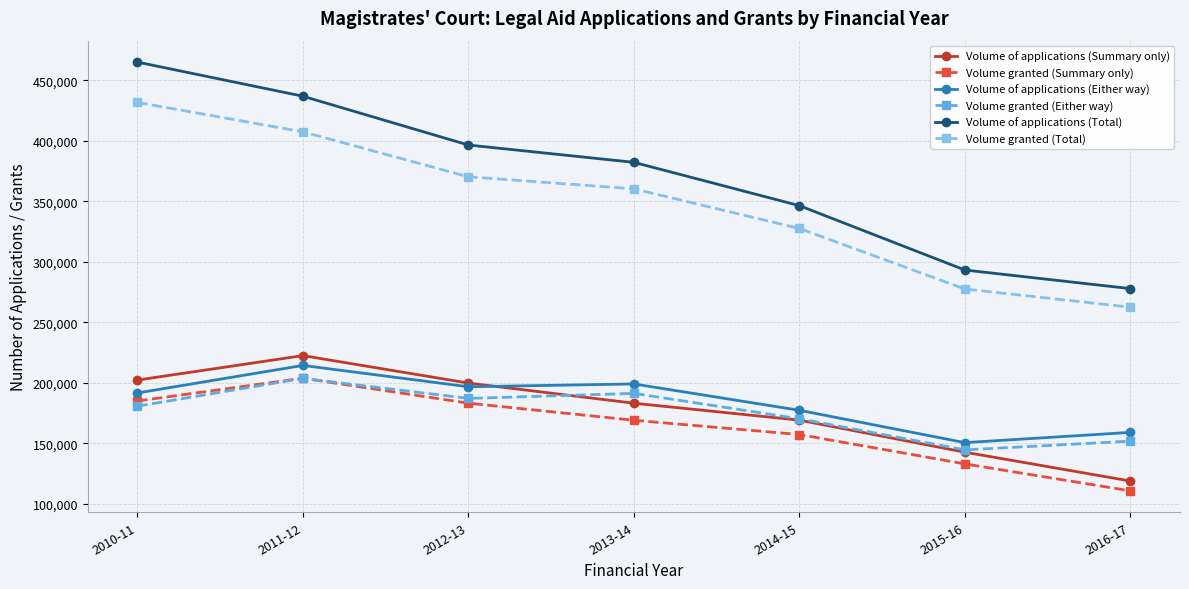

In Volume of applications (Either way), how many points are lower than both neighbors (excluding endpoints)?

2